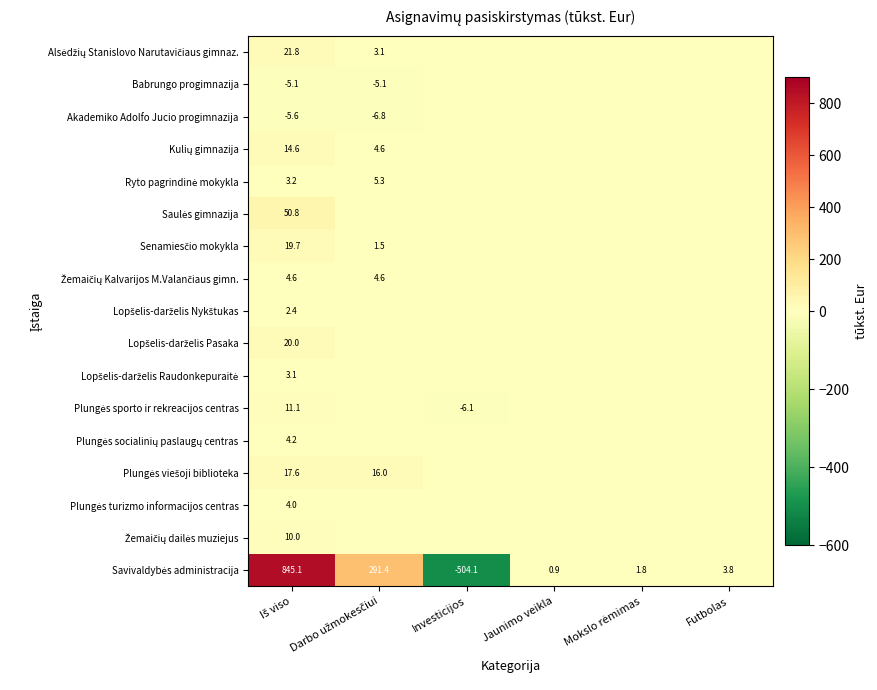

Which has a higher value, Futbolas or Investicijos?

Futbolas